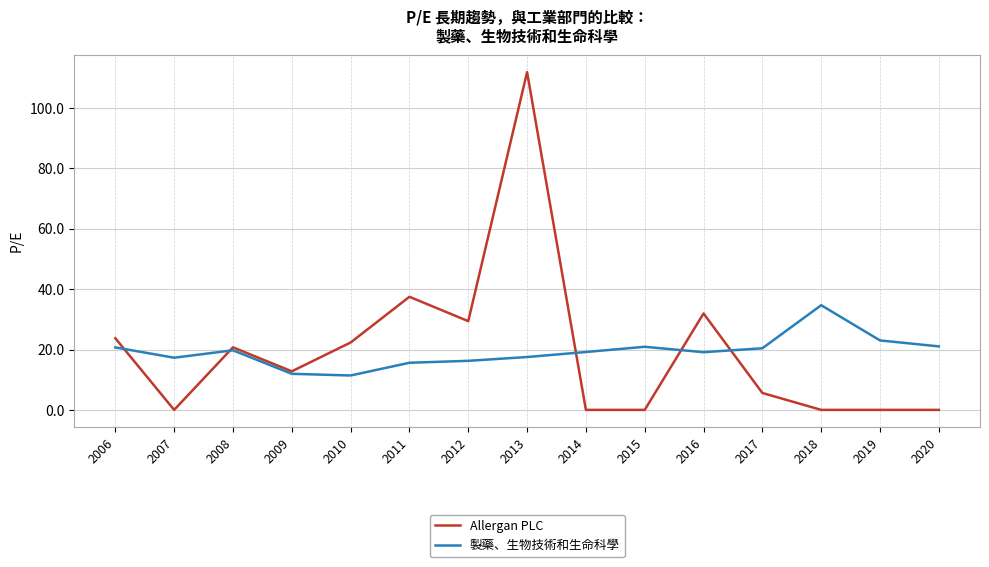

True or false: 製藥、生物技術和生命科學 has a value of 34.7 at 2018.

True